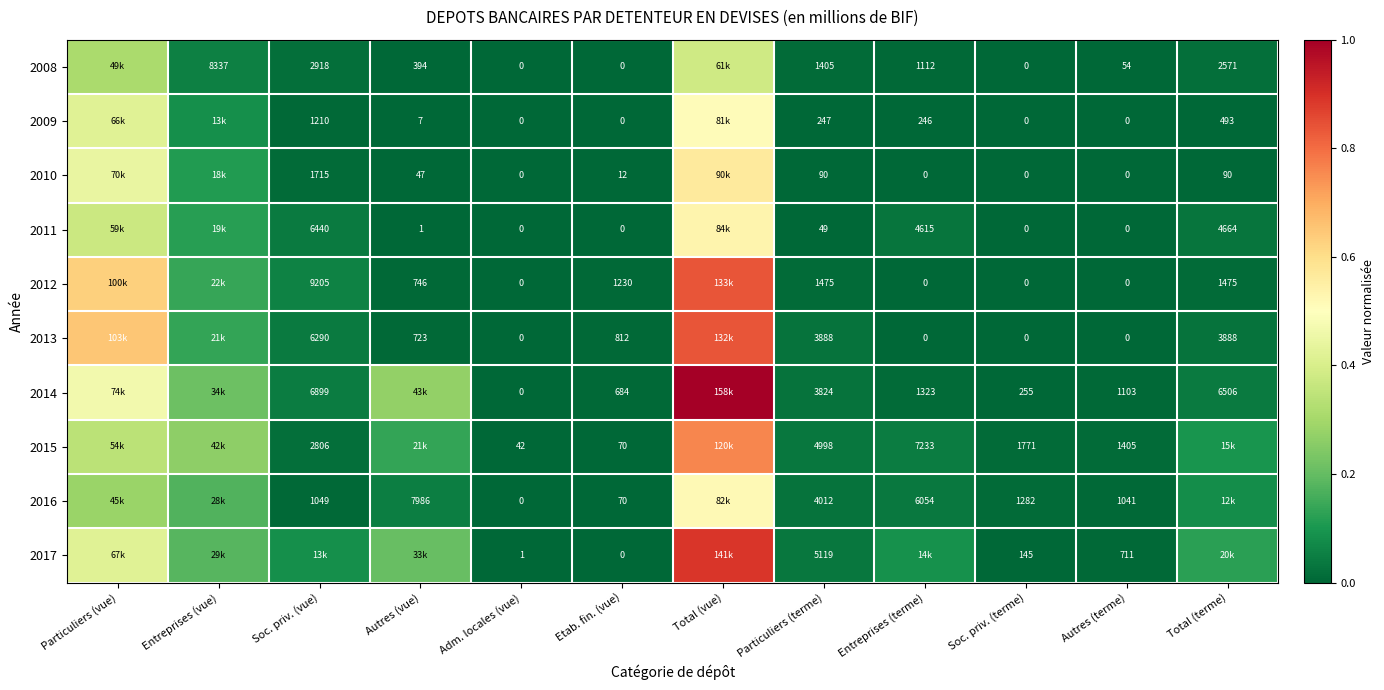

Which category has the lowest value across all series?

Adm. locales (vue)